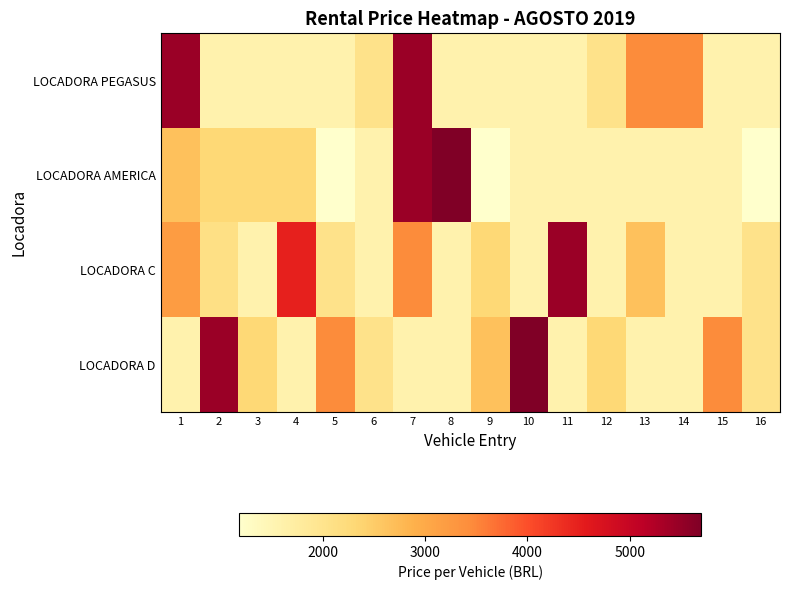

What is the minimum value shown in the chart?

1180.3